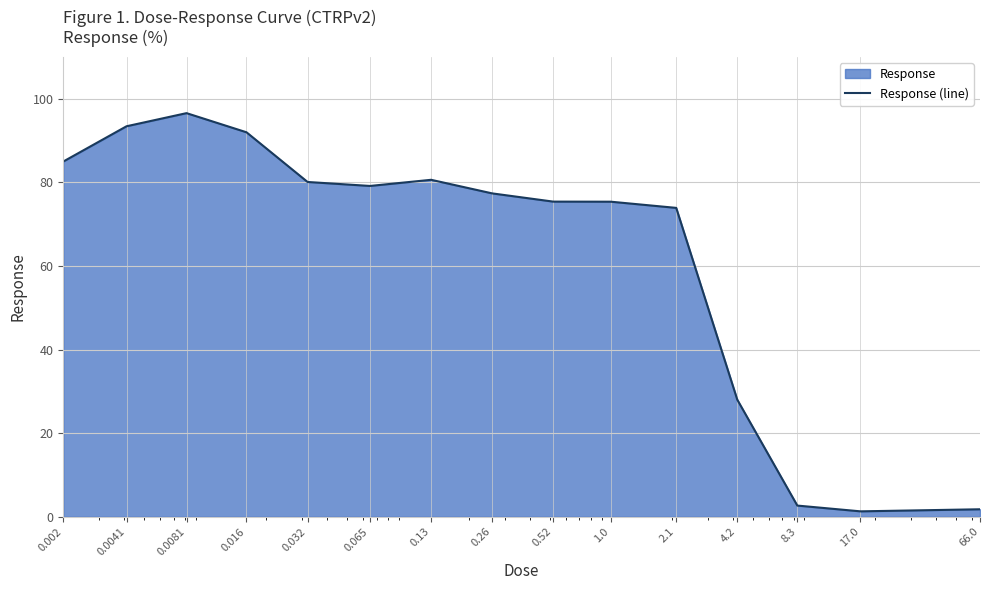

Reading left to right, transcribe all the data shown in this chart.

0.002=85.0	0.0041=93.4	0.0081=96.6	0.016=92.0	0.032=80.1	0.065=79.1	0.13=80.6	0.26=77.4	0.52=75.4	1.0=75.4	2.1=73.9	4.2=28.0	8.3=2.7	17.0=1.3	66.0=1.8